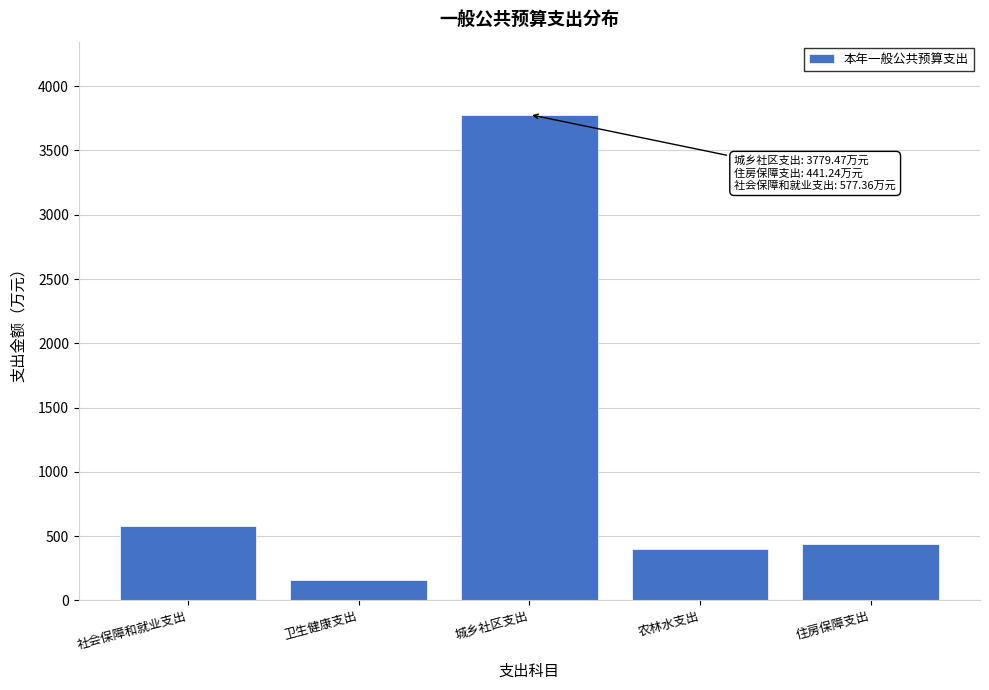

Reading left to right, list all the values displayed in this chart.

社会保障和就业支出=577.4	卫生健康支出=161.4	城乡社区支出=3779.5	农林水支出=404.0	住房保障支出=441.2